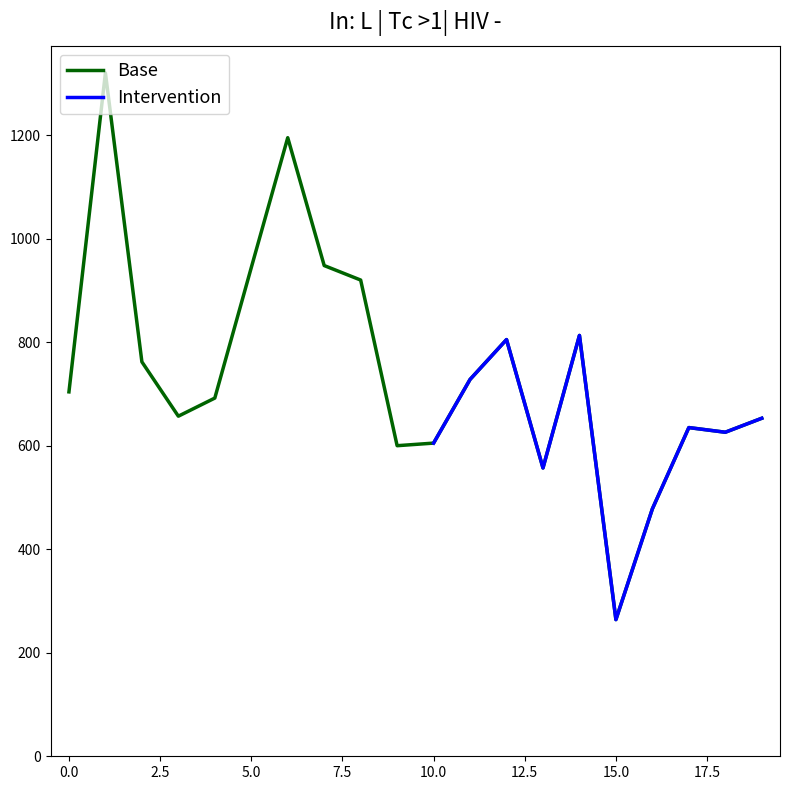

What is the smallest value displayed?

264